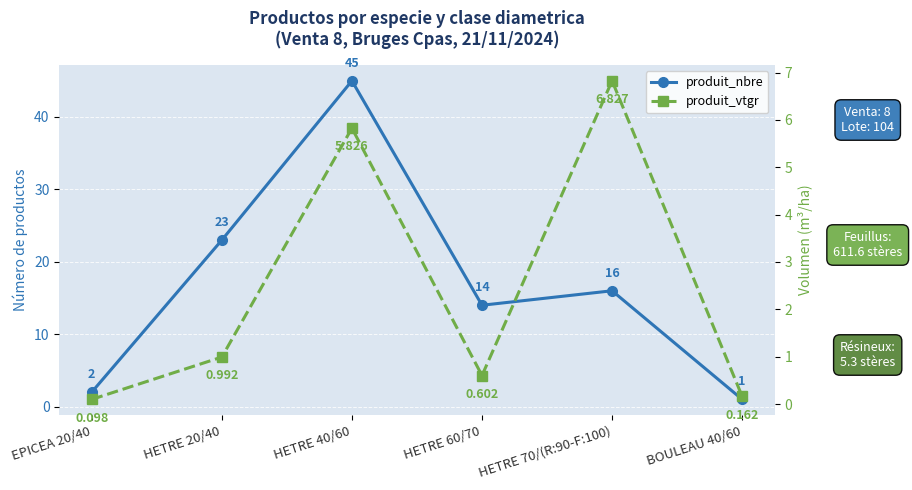

The produit_nbre series shows 3.5 at EPICEA 20/40. True or false?

False